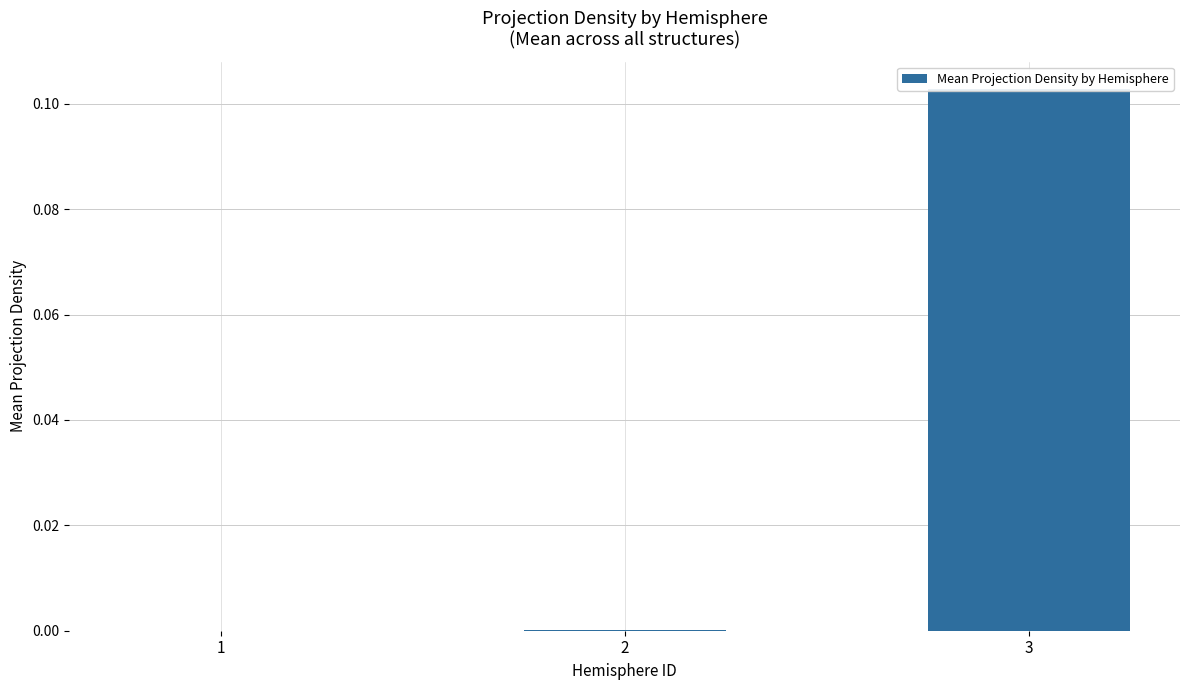

Reading left to right, what are all the values shown in this chart?

1=0.0	2=0.0	3=0.1